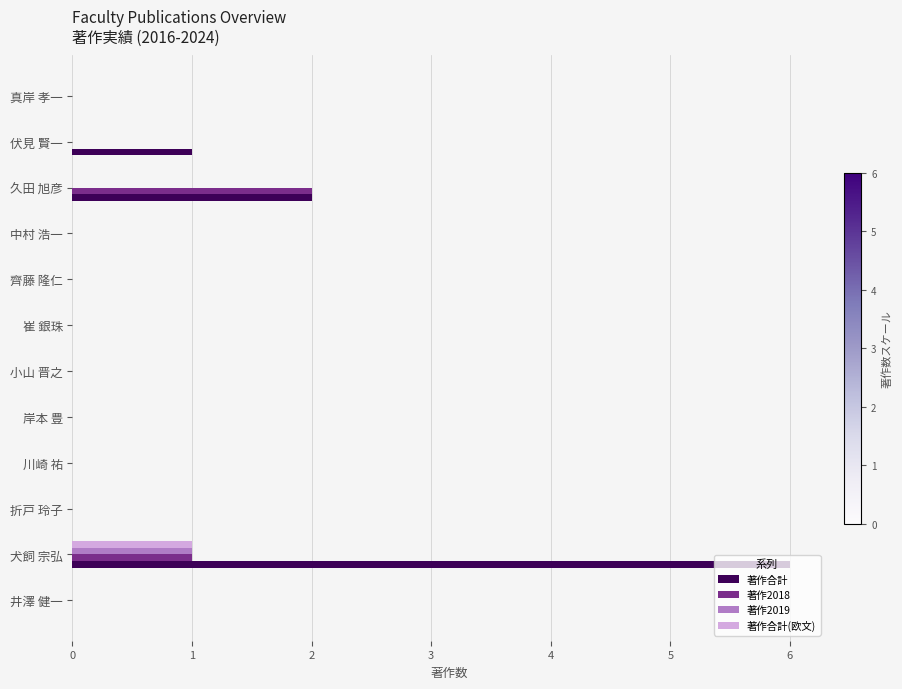

Count the number of categories in the chart.

12